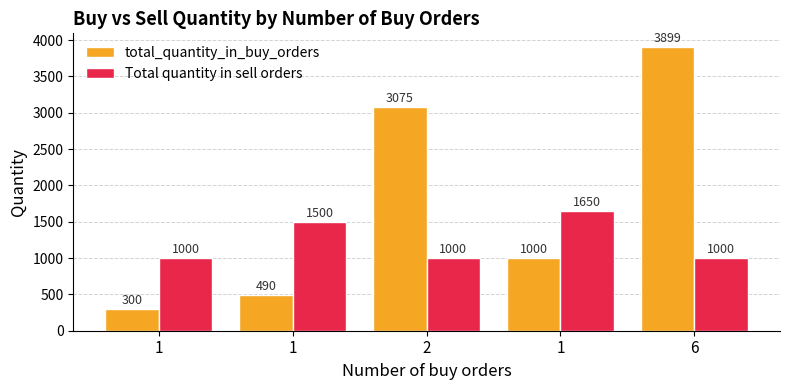

How many data points in Total quantity in sell orders are above 1000?

2